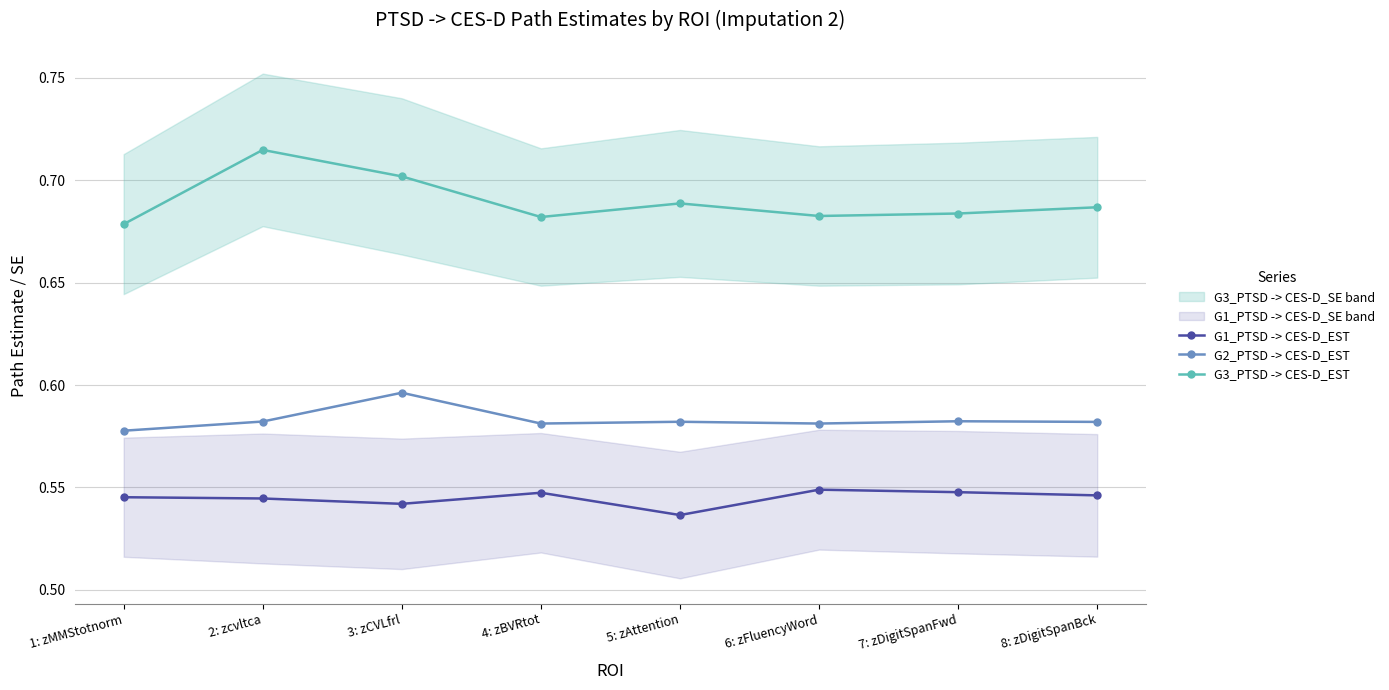

At which category does the chart reach its peak across all series?

2: zcvltca